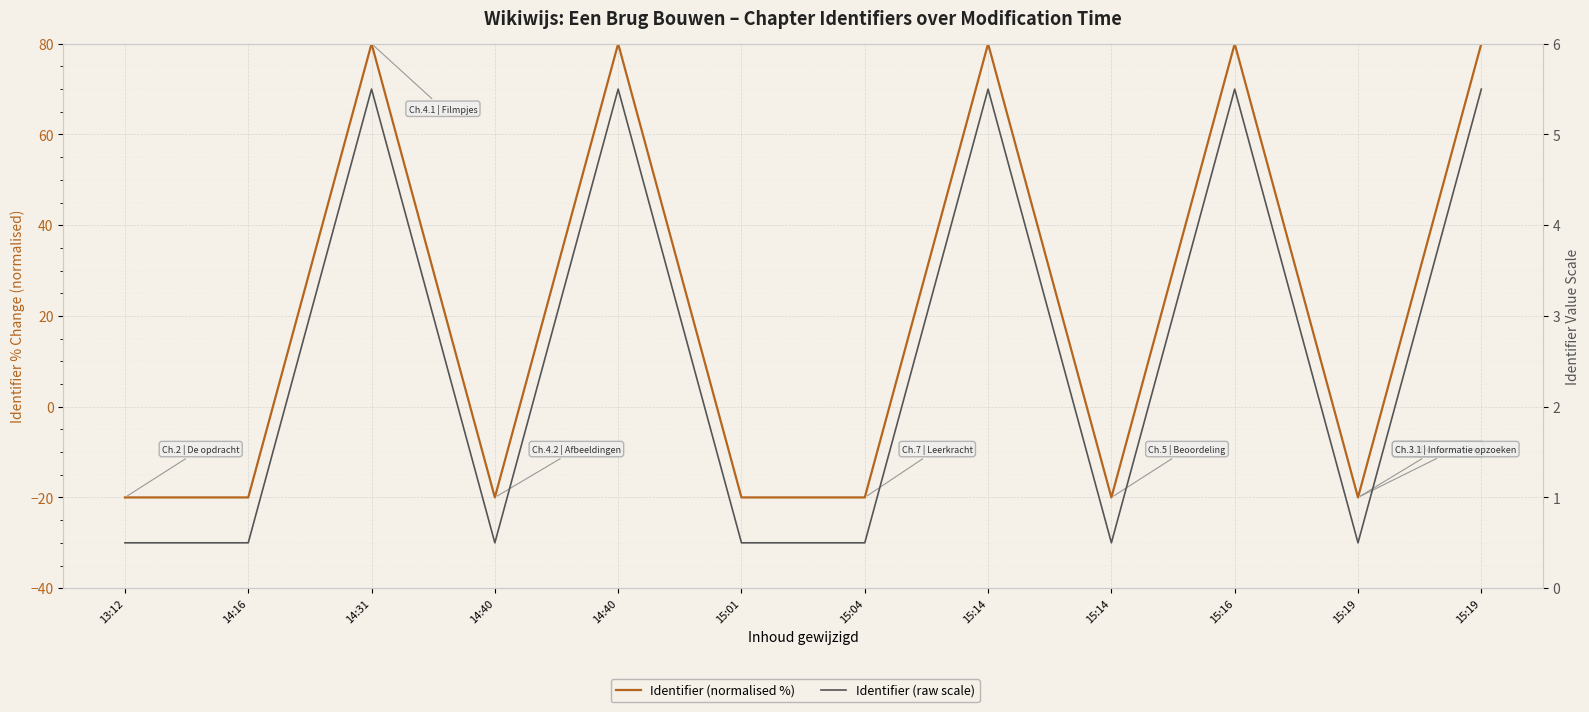

List the series in order of their peak value, highest first.

Identifier (normalised %), Identifier (raw scale)